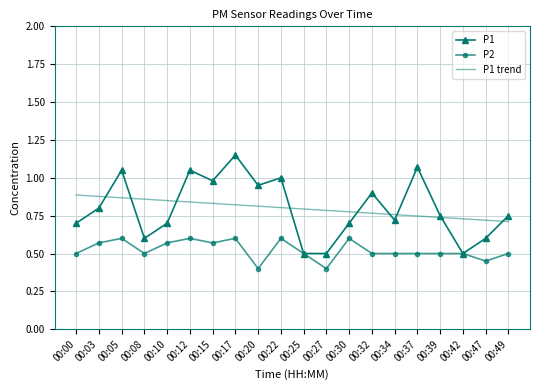

What are all the series names shown in the legend?

P1, P2, P1 trend